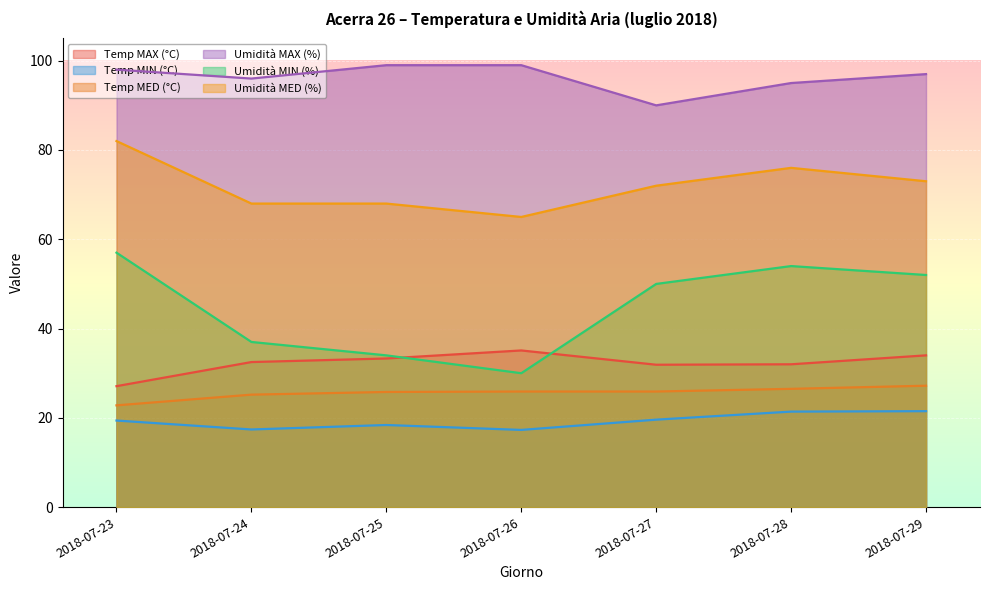

Rank the categories by Umidità MED (%) value from lowest to highest.

2018-07-26, 2018-07-24, 2018-07-25, 2018-07-27, 2018-07-29, 2018-07-28, 2018-07-23